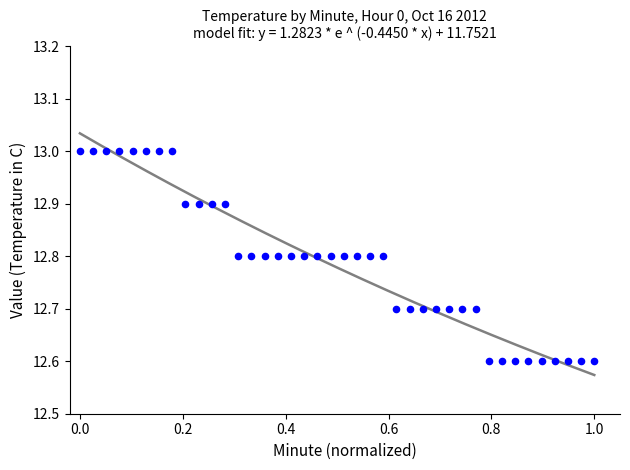

What is the range of X values (max minus min)?

1.0